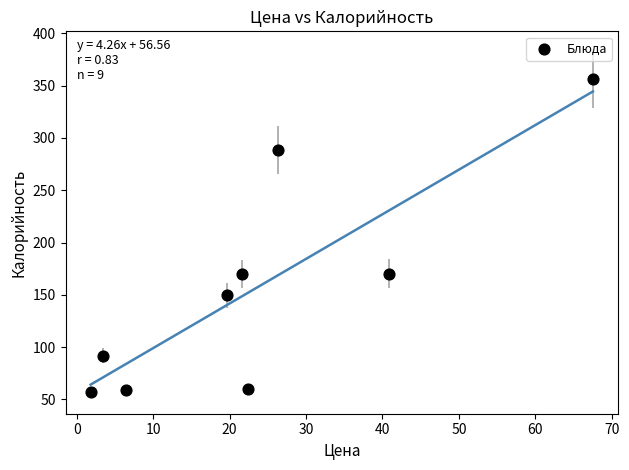

What is the range of Y values (max minus min)?

299.1